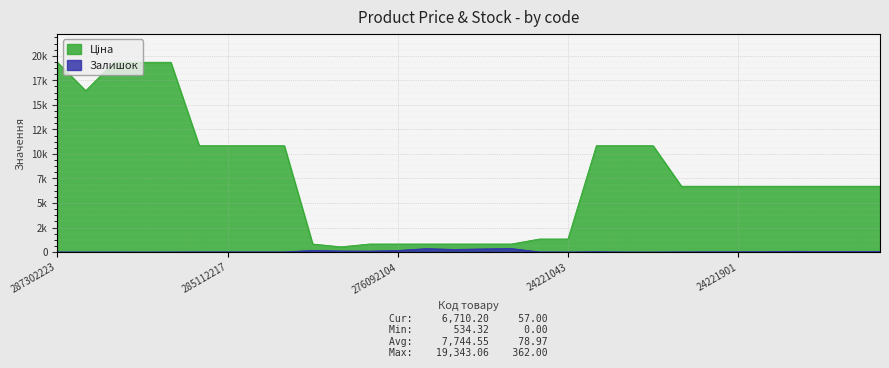

The Ціна series shows 1332.7 at 24221099. True or false?

True